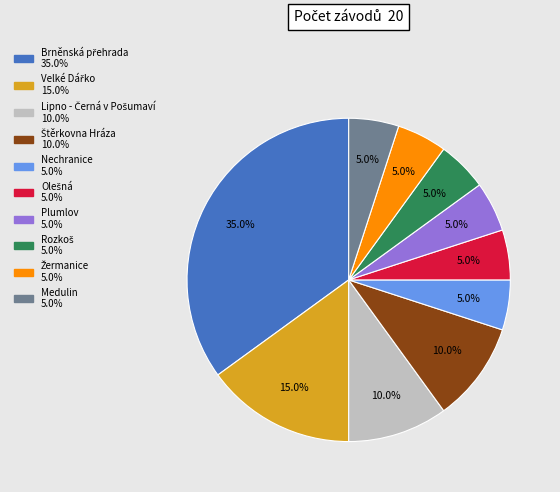

Is there any slice that represents more than half of the pie?

No